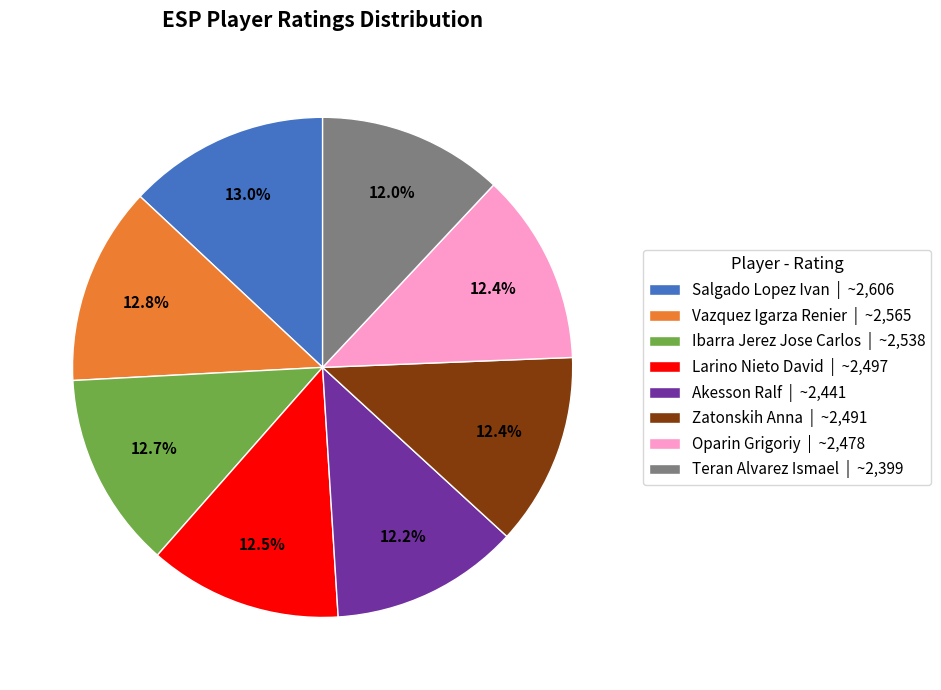

Does any single category account for the majority?

No